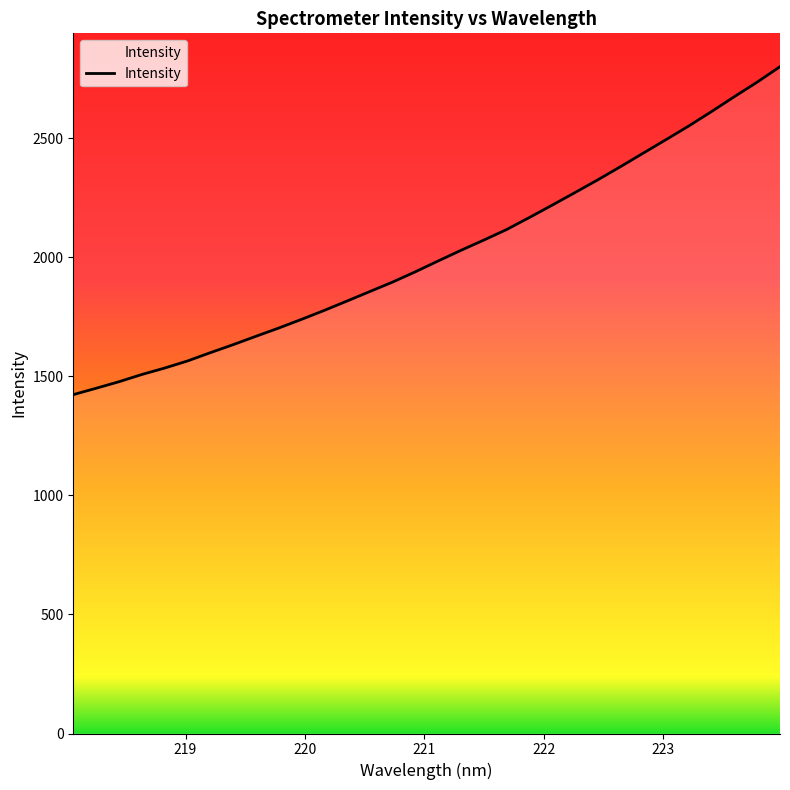

Reading right to left, transcribe all the data shown in this chart.

2801.3	2736.5	2675.5	2613.1	2552.5	2495.0	2438.3	2381.4	2325.9	2272.5	2219.6	2167.8	2117.1	2072.9	2029.9	1985.3	1939.8	1896.5	1856.7	1816.8	1777.4	1739.6	1703.1	1668.5	1633.2	1599.6	1564.8	1535.1	1508.0	1477.7	1450.3	1423.6